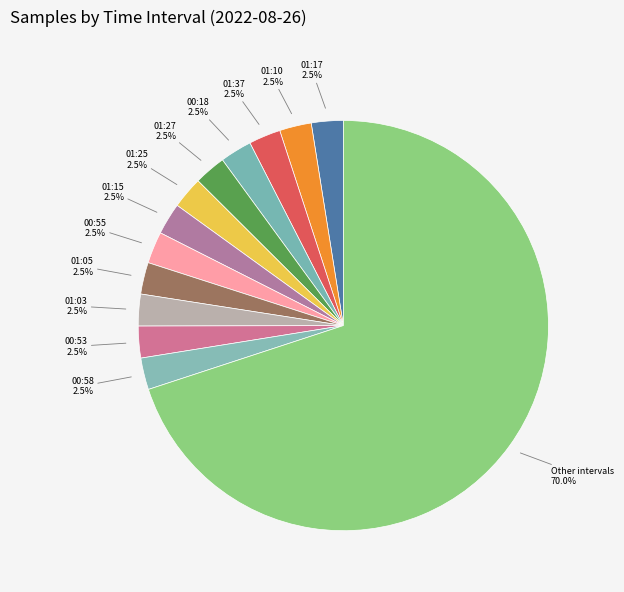

Count the number of slices in the pie.

13